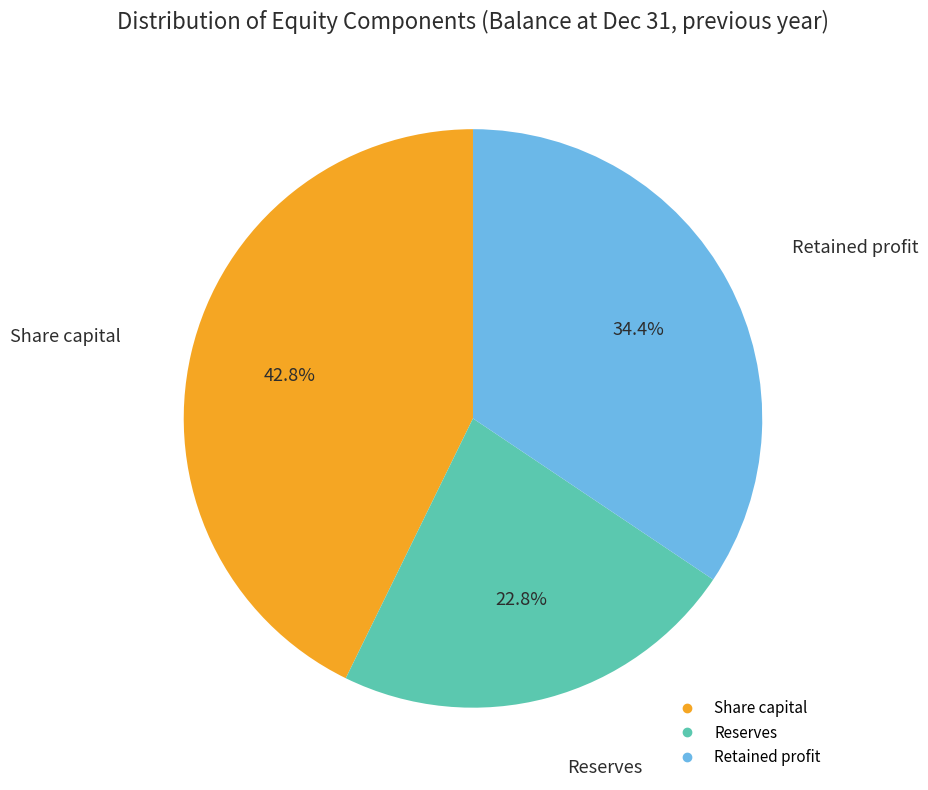

True or false: Reserves accounts for 13% of the total.

False